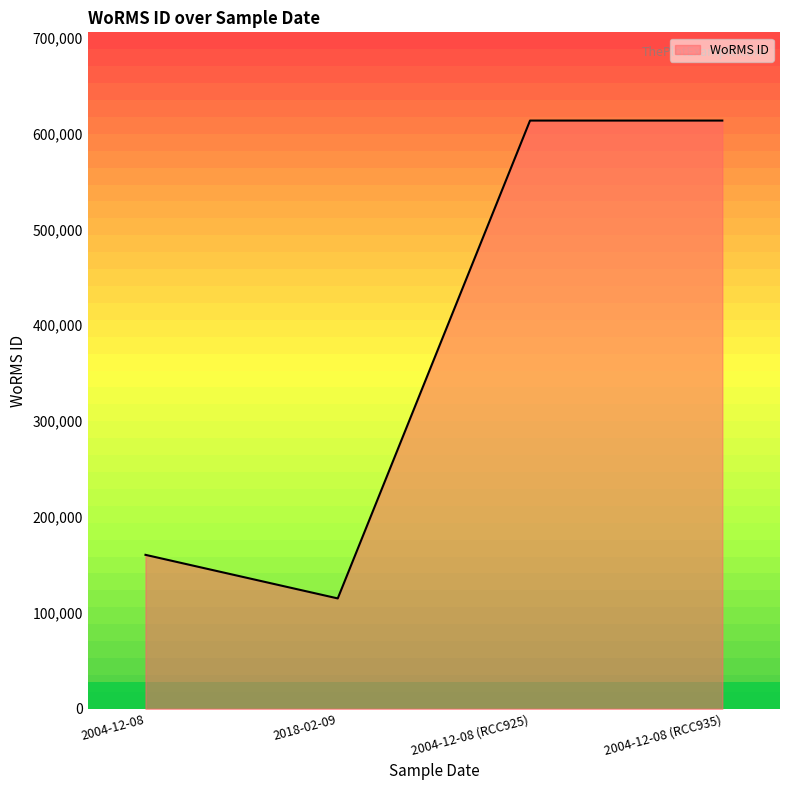

What is the change in value from 2004-12-08 to 2018-02-09?

-45450